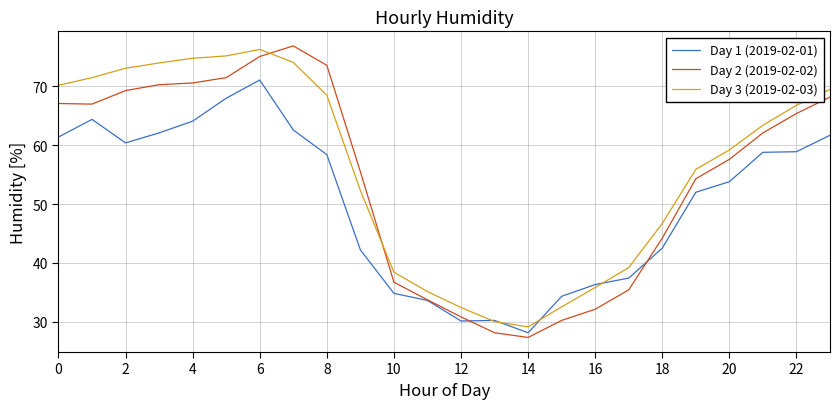

True or false: Day 2 (2019-02-02) has more than 2 interior local peaks.

False